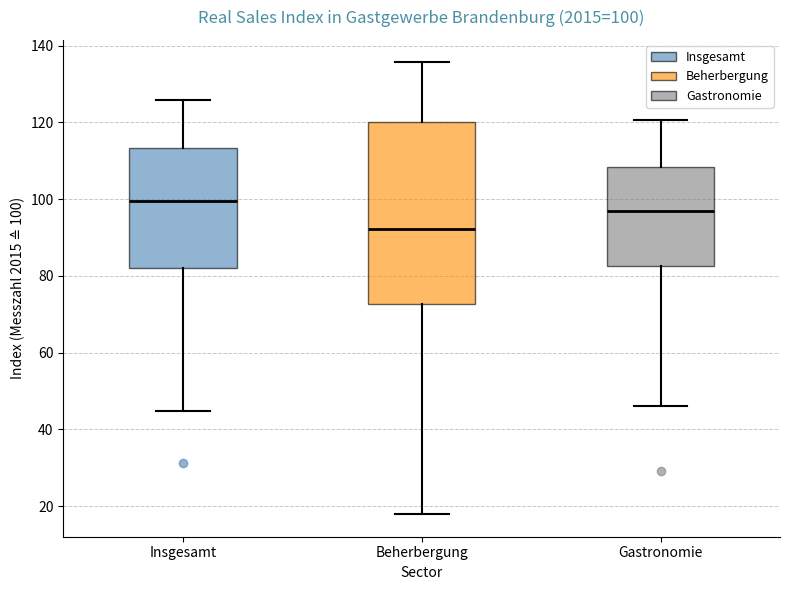

Which box is the tallest, from its lower edge to its upper edge?

Beherbergung